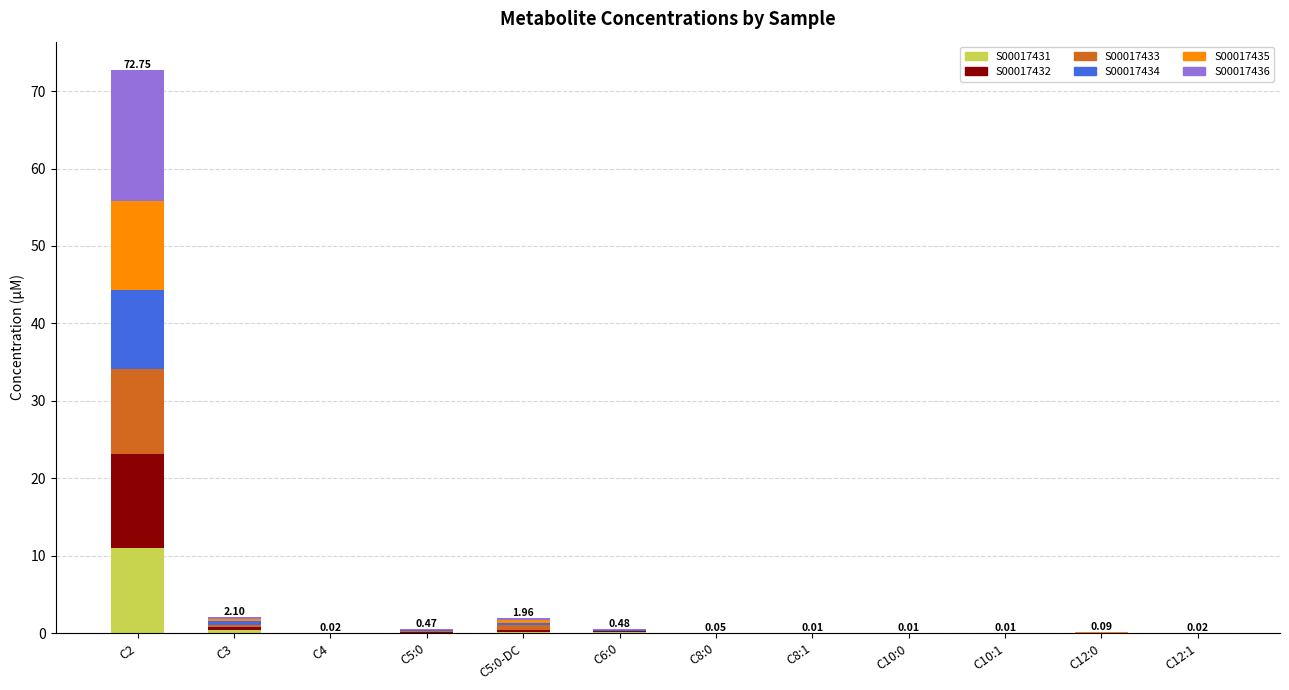

At which category is the sum across all series the highest?

C2